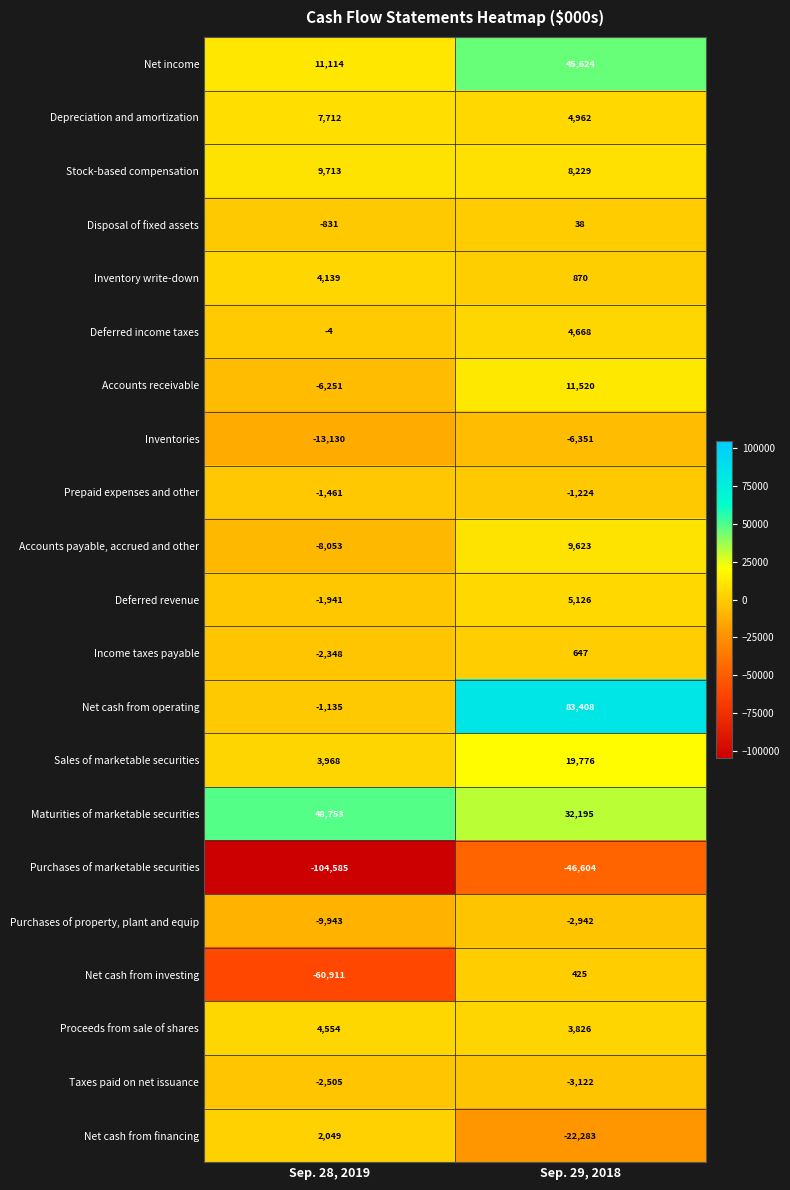

List the series in order of their peak value, lowest first.

Purchases of marketable securities, Inventories, Purchases of property, plant and equip, Taxes paid on net issuance, Prepaid expenses and other, Disposal of fixed assets, Net cash from investing, Income taxes payable, Net cash from financing, Inventory write-down, Proceeds from sale of shares, Deferred income taxes, Deferred revenue, Depreciation and amortization, Accounts payable, accrued and other, Stock-based compensation, Accounts receivable, Sales of marketable securities, Net income, Maturities of marketable securities, Net cash from operating